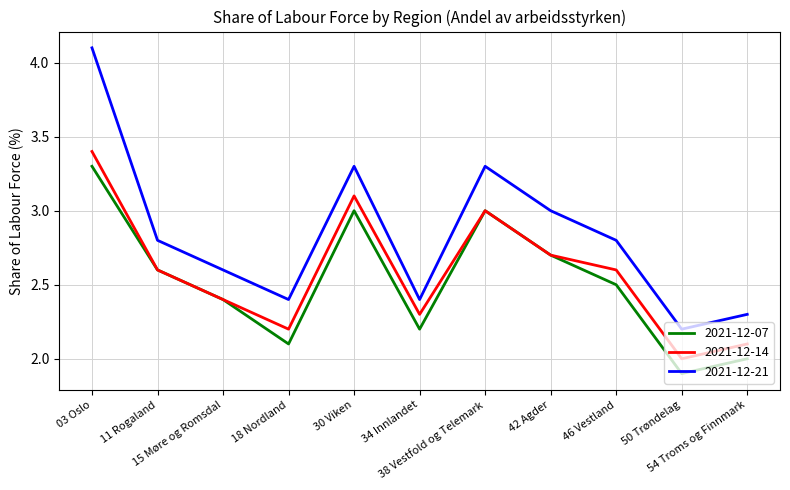

How many series are shown in this chart?

3